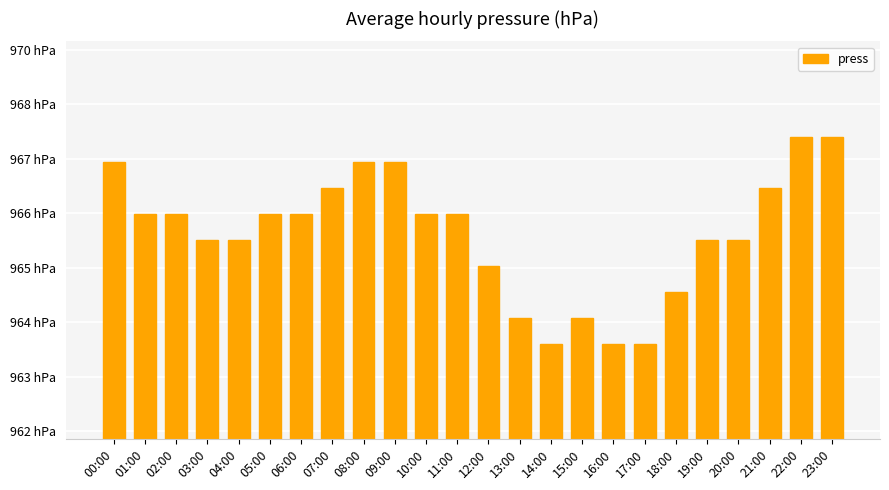

Are the bars horizontal?

No